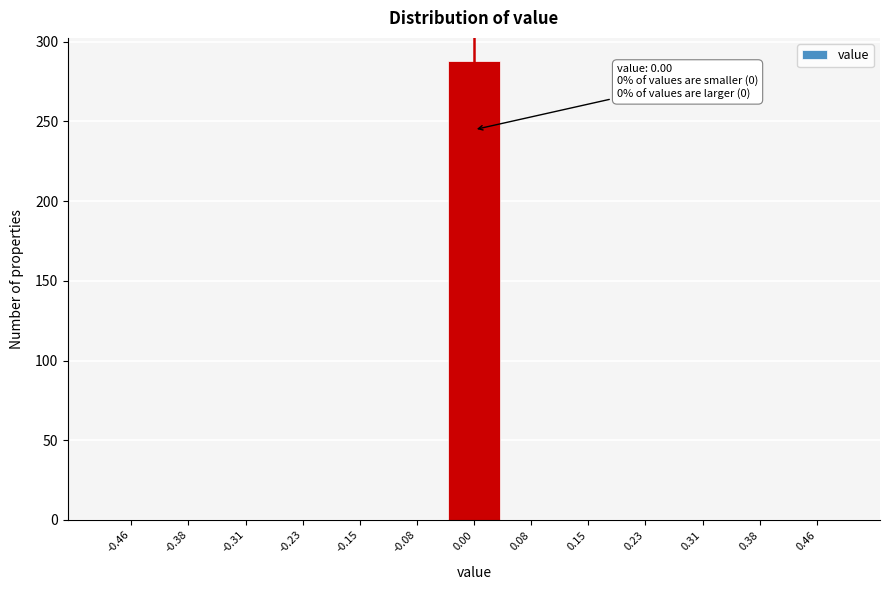

Over which range of the x-axis is the bar tallest?

-0.04 to 0.04